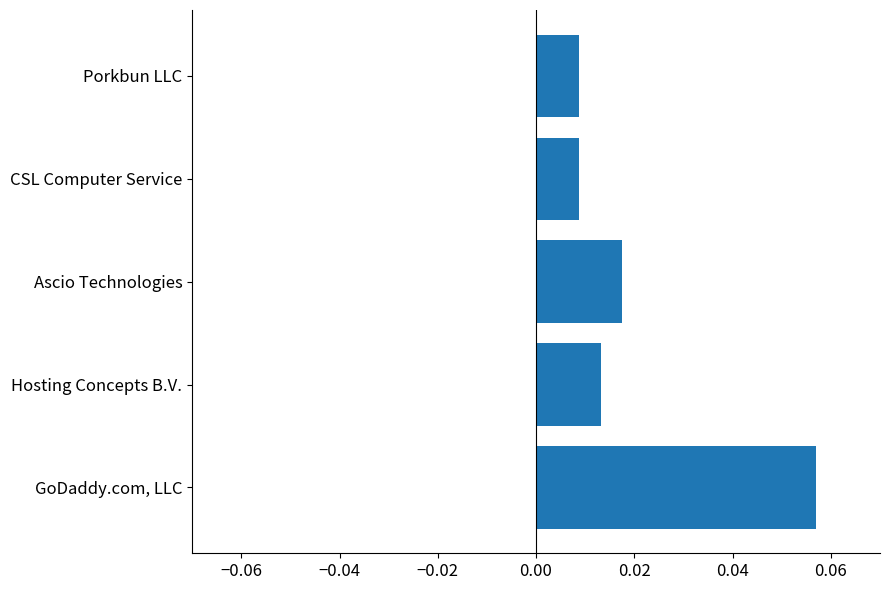

Between Ascio Technologies and Hosting Concepts B.V., which is larger?

Ascio Technologies